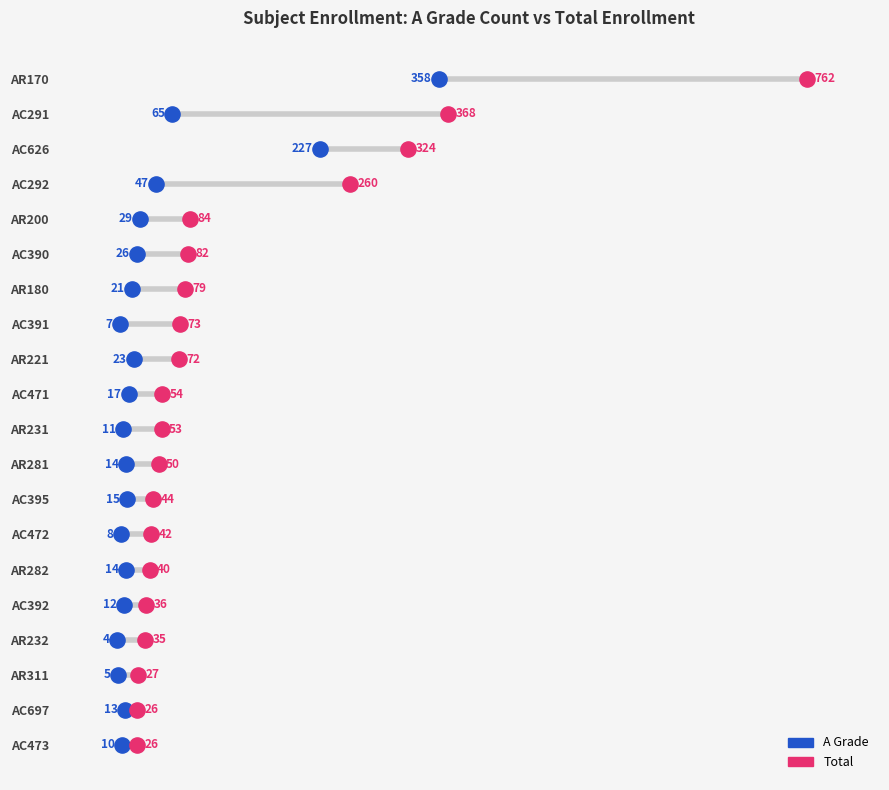

What are all the series names shown in the legend?

A Grade, Total